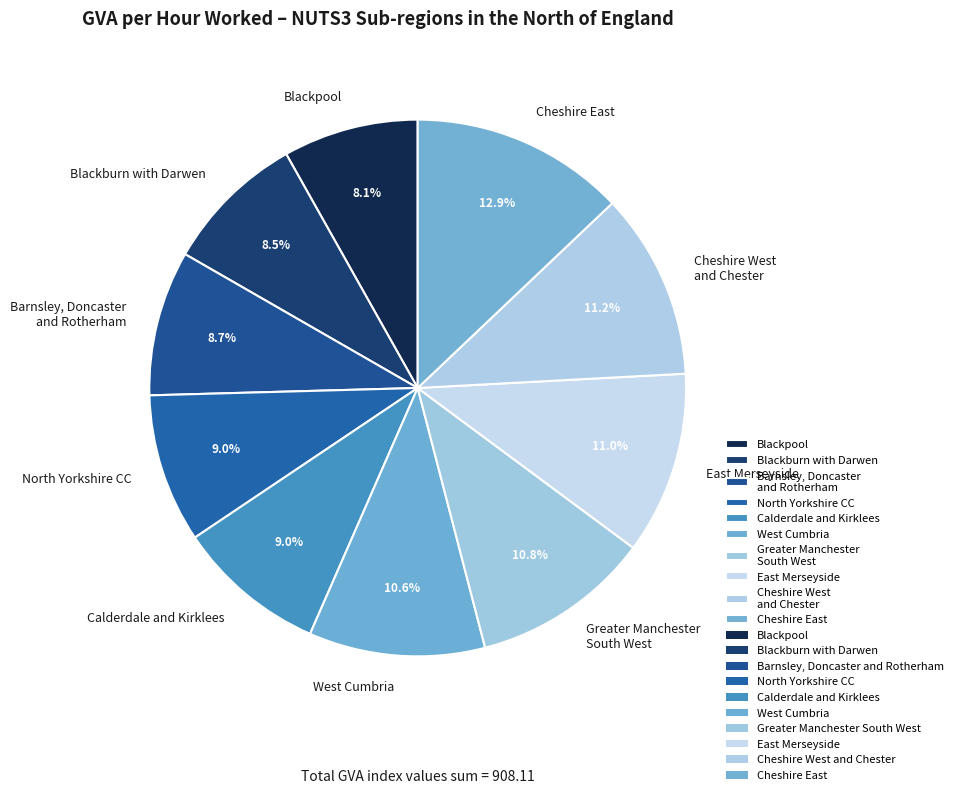

To the nearest percent, what portion does East Merseyside represent?

11%